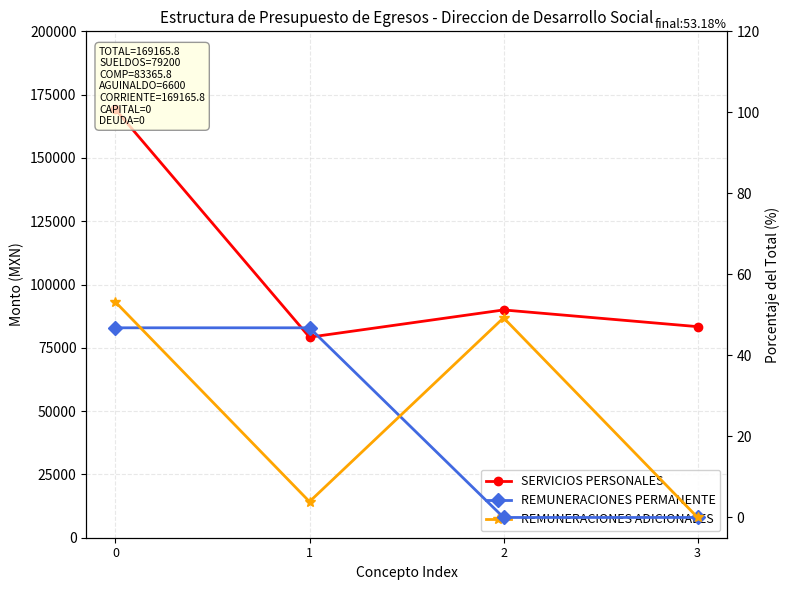

True or false: REMUNERACIONES ADICIONALES and SERVICIOS PERSONALES intersect in this chart.

False